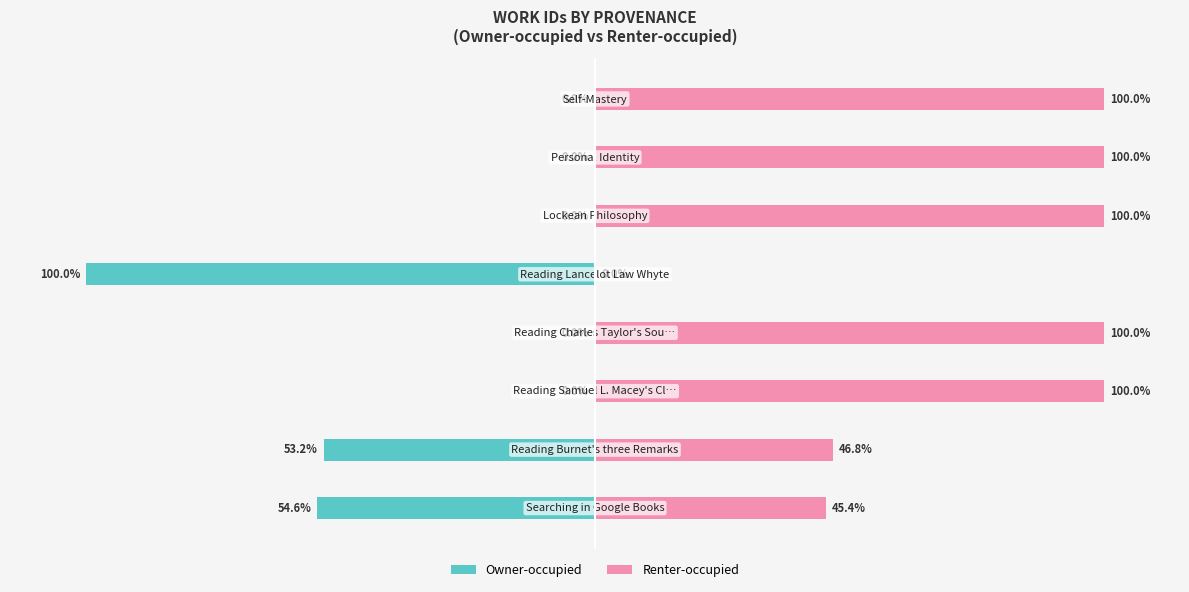

How many series are shown in this chart?

2